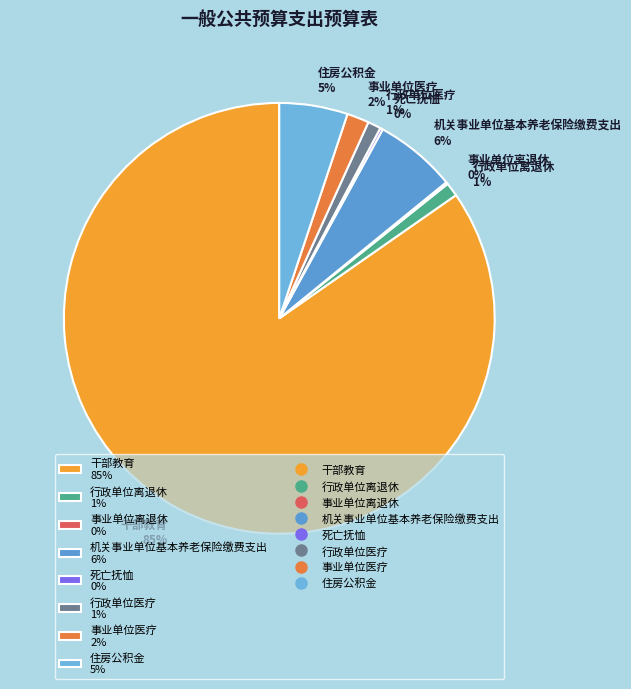

To the nearest percent, what portion does 行政单位医疗 represent?

1%